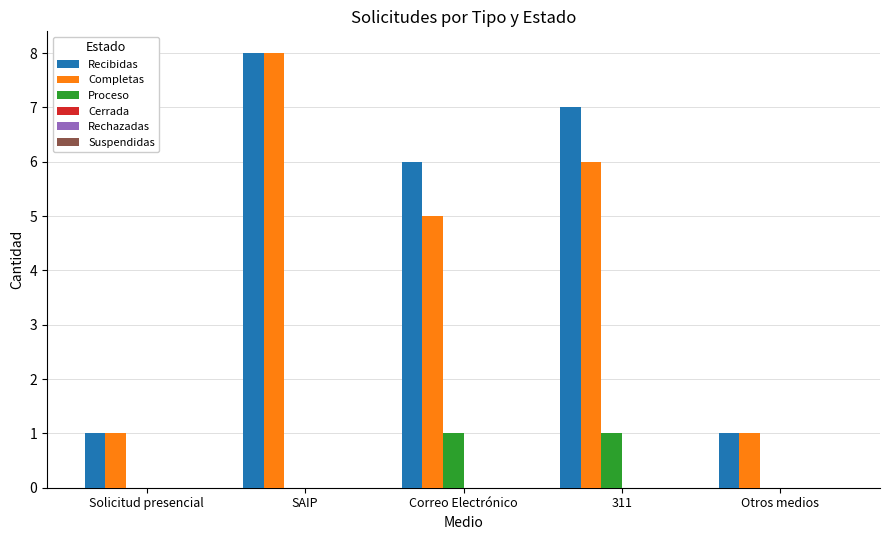

How many groups of bars are there?

5